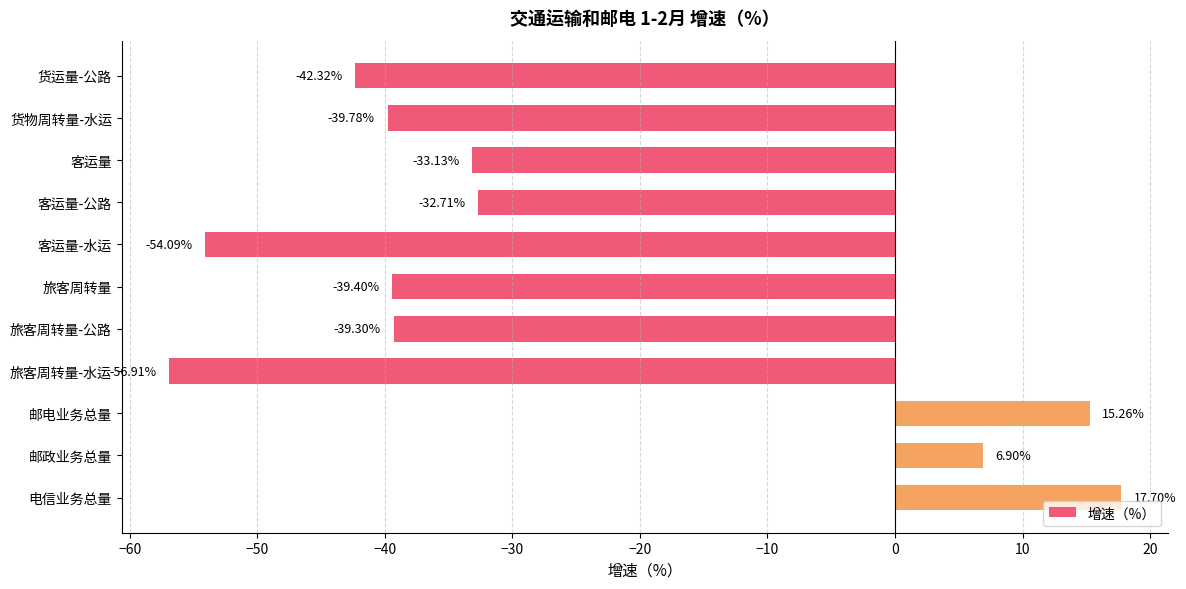

List the labels in order of value, largest first.

电信业务总量, 邮电业务总量, 邮政业务总量, 客运量-公路, 客运量, 旅客周转量-公路, 旅客周转量, 货物周转量-水运, 货运量-公路, 客运量-水运, 旅客周转量-水运